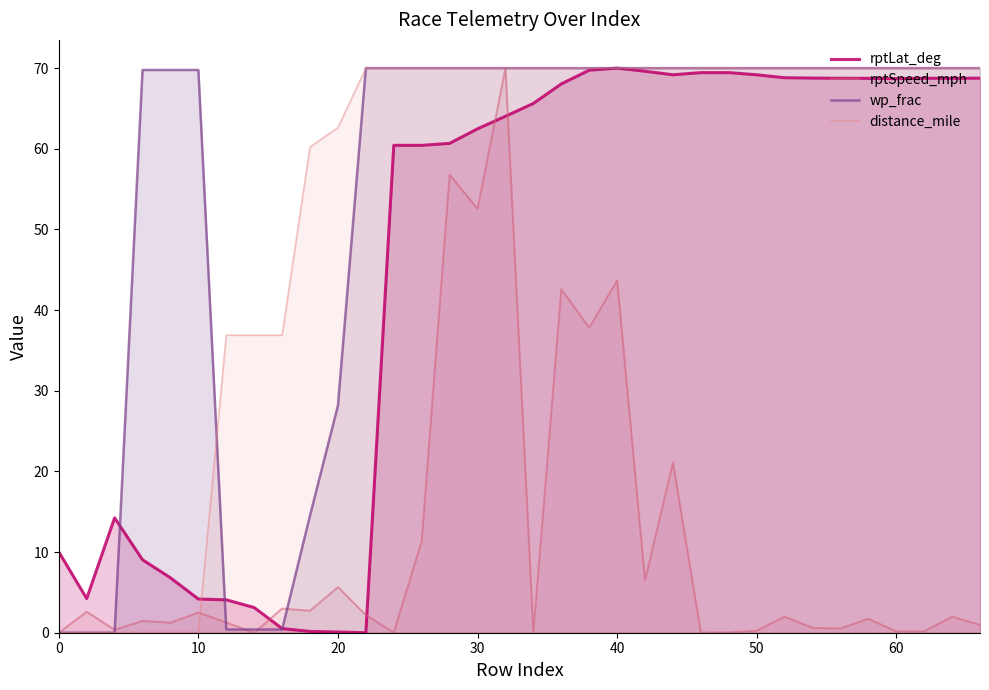

How many interior local valleys does the rptLat_deg series have?

6